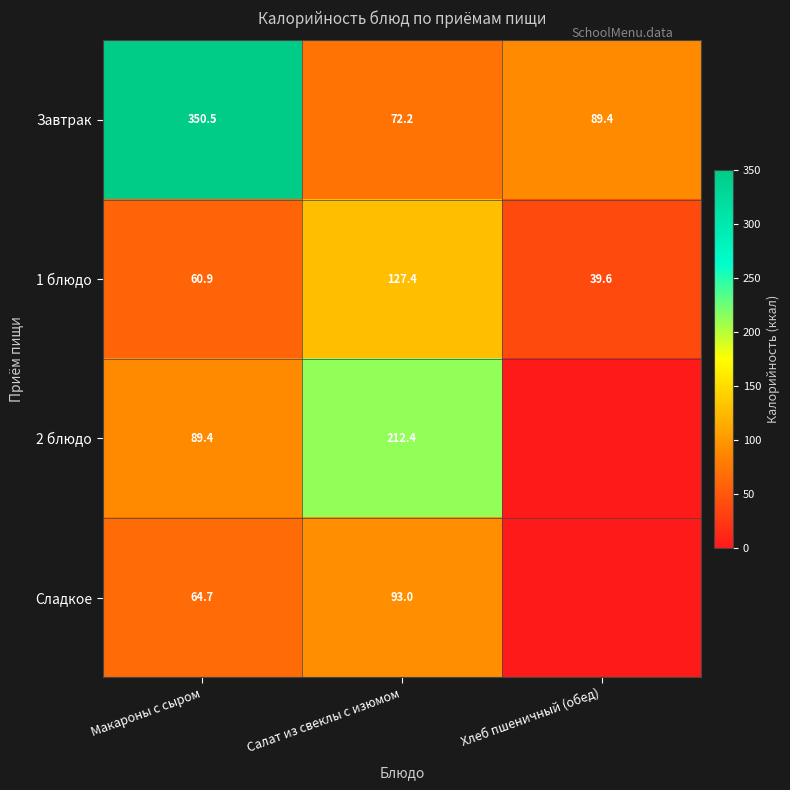

How many values in the 1 блюдо series exceed 60?

2